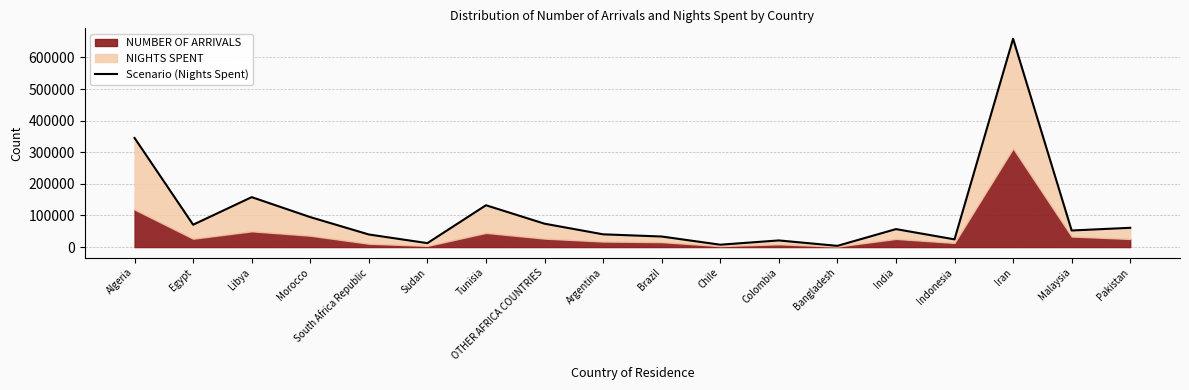

Where does the data first go above 56892?

Algeria